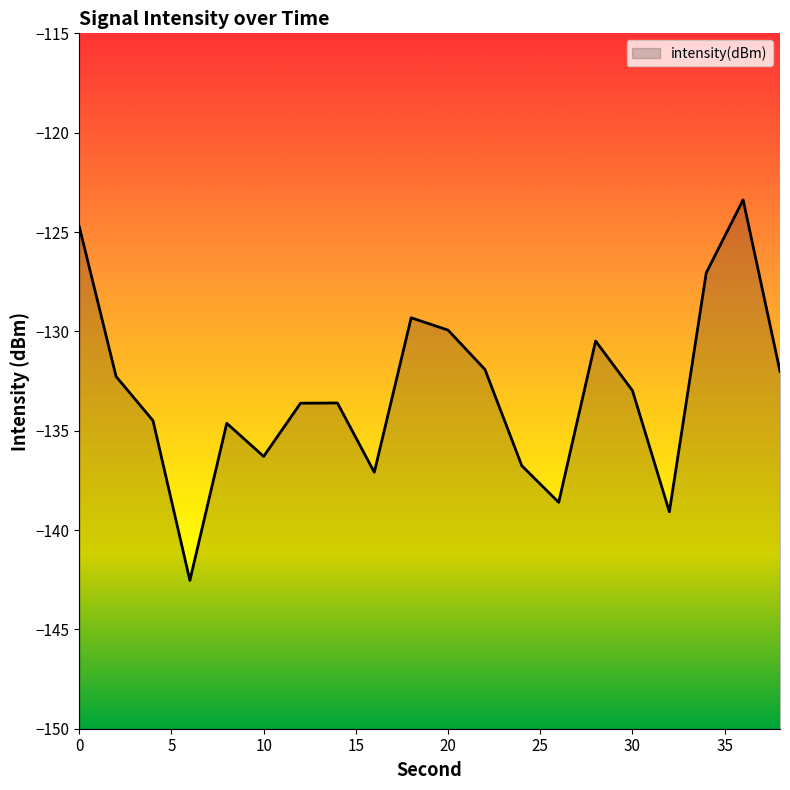

Reading right to left, transcribe all the data shown in this chart.

-132.0	-123.4	-127.1	-139.1	-133.0	-130.5	-138.6	-136.8	-131.9	-129.9	-129.3	-137.1	-133.6	-133.6	-136.3	-134.6	-142.5	-134.5	-132.3	-124.7